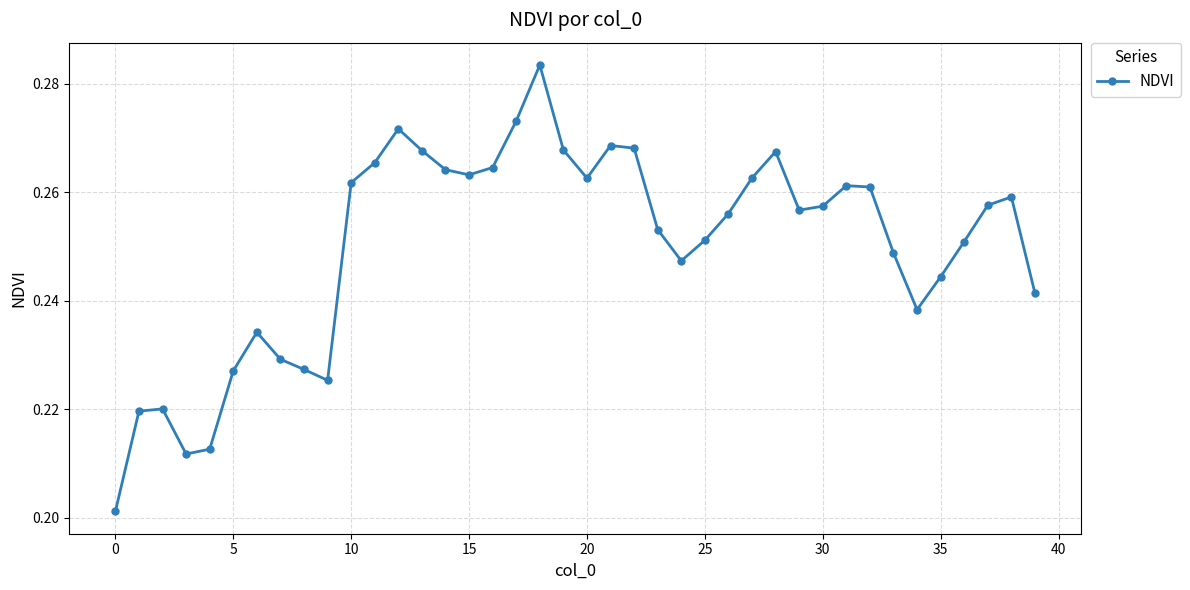

Is this an area chart (filled region under the line)?

No